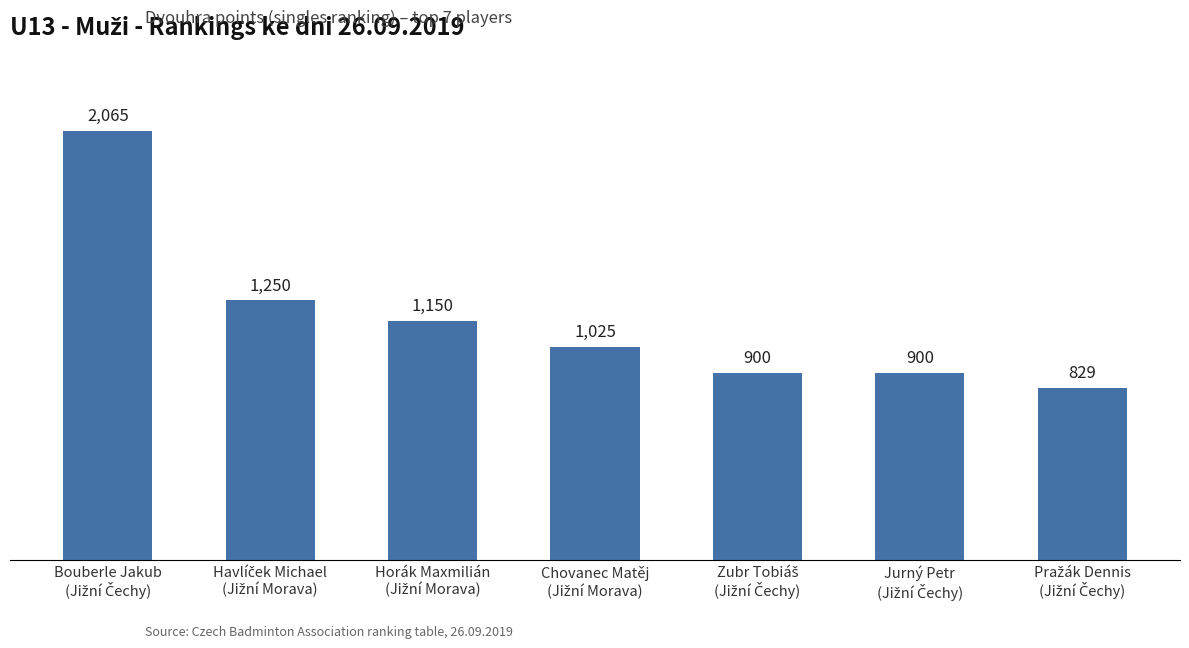

How many series are shown in this chart?

1